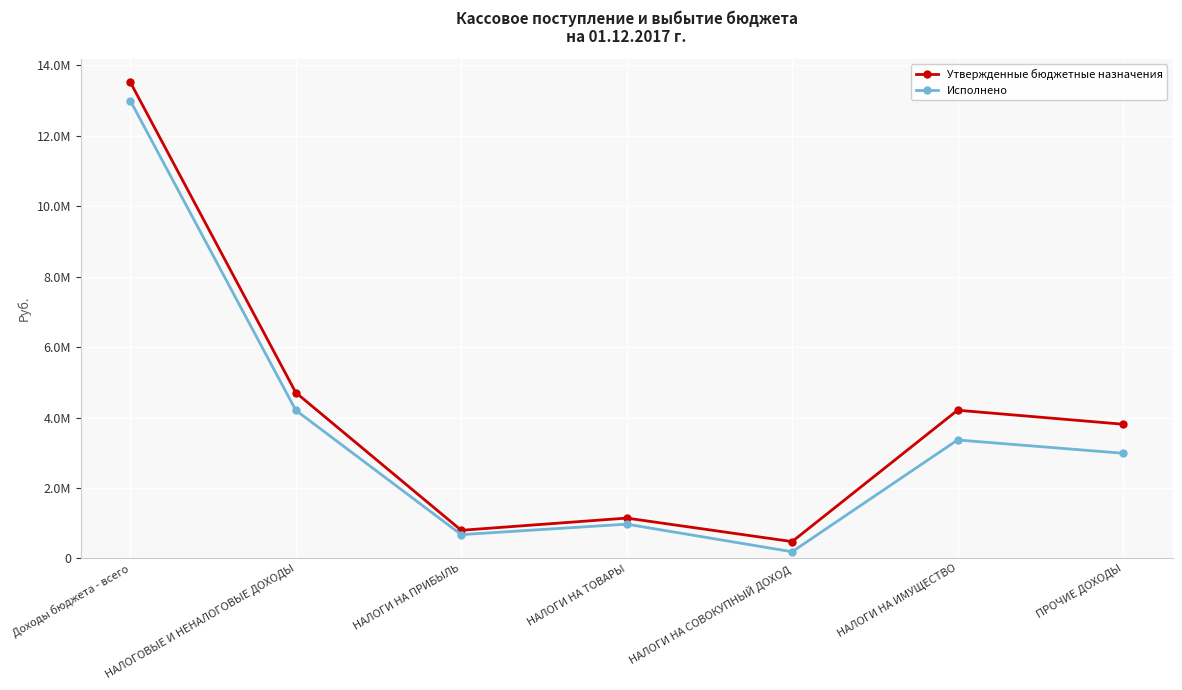

Is the value of Утвержденные бюджетные назначения at НАЛОГИ НА СОВОКУПНЫЙ ДОХОД greater than the value of Исполнено at НАЛОГИ НА ПРИБЫЛЬ?

No